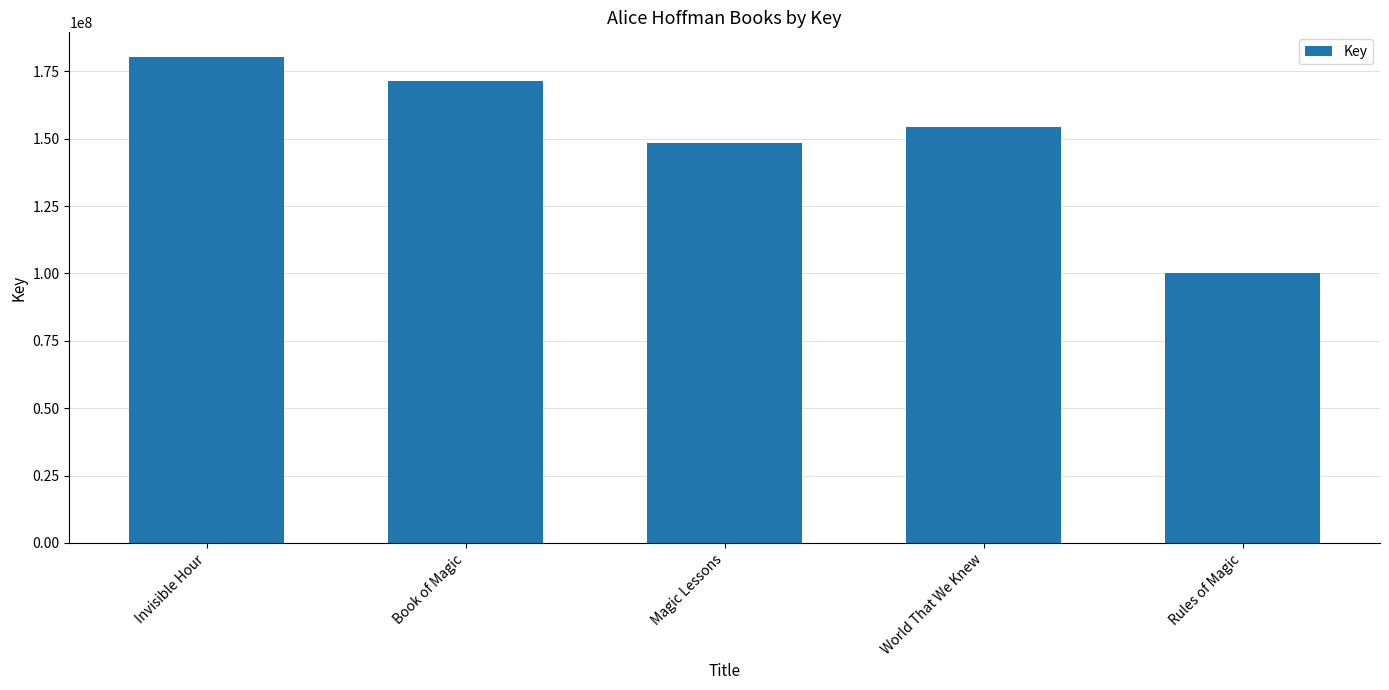

The value at Book of Magic is 101565110. True or false?

False